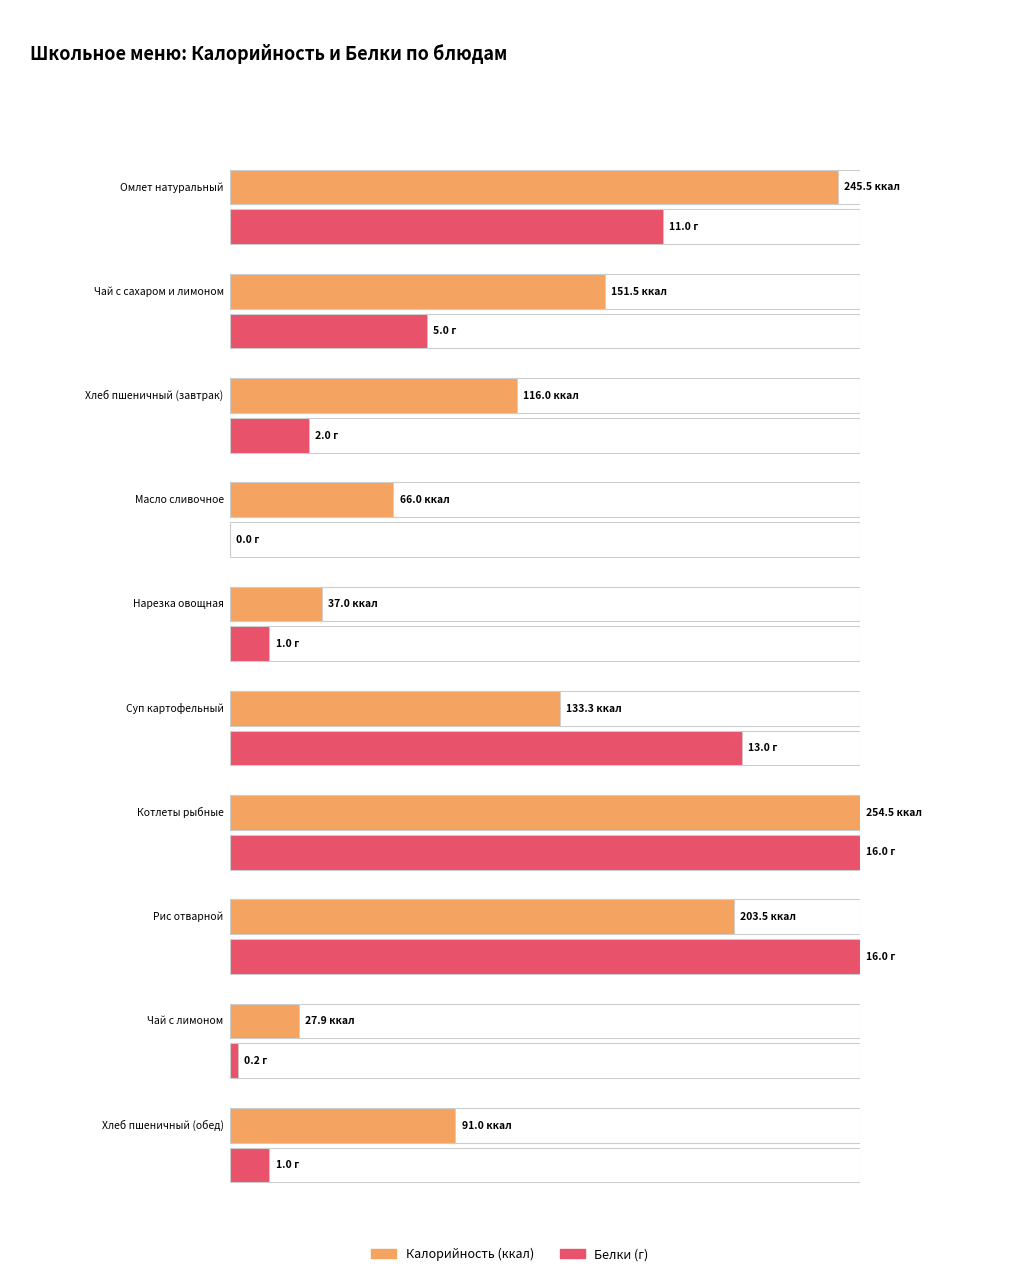

True or false: Белки has a value of 1.6 at Нарезка овощная.

False